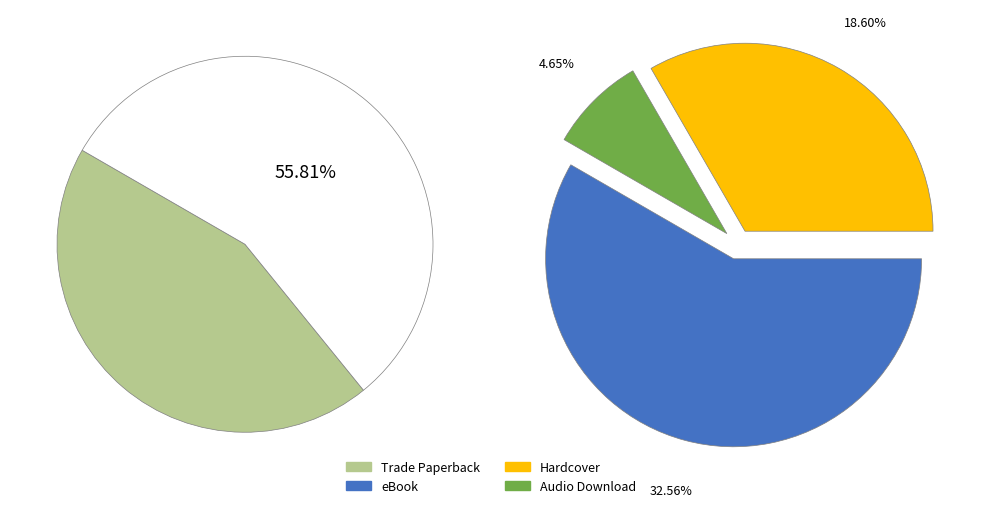

Which slice is the smallest?

Audio Download